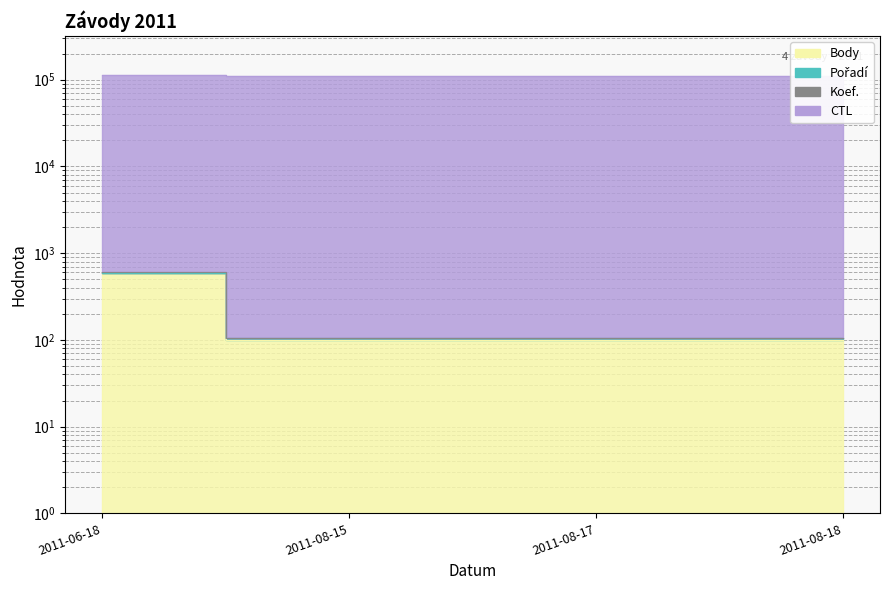

The value of Body at 2011-08-17 is 101. True or false?

True